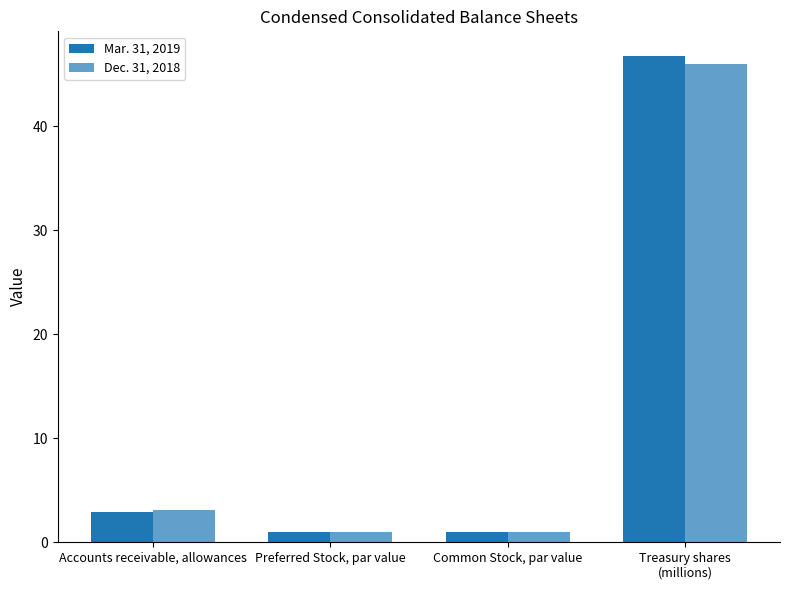

How many data points in Mar. 31, 2019 are above 2?

2